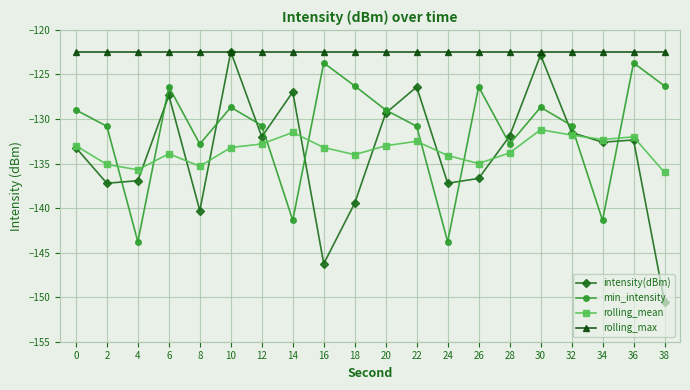

The rolling_max series shows -185.5 at 12. True or false?

False